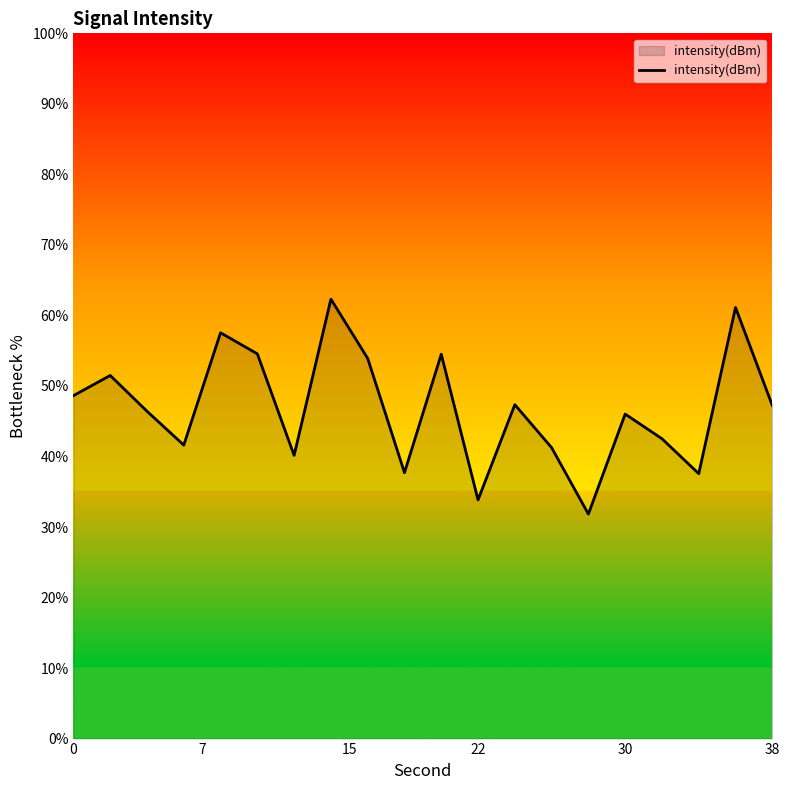

What is the difference between the maximum and minimum values?

30.5